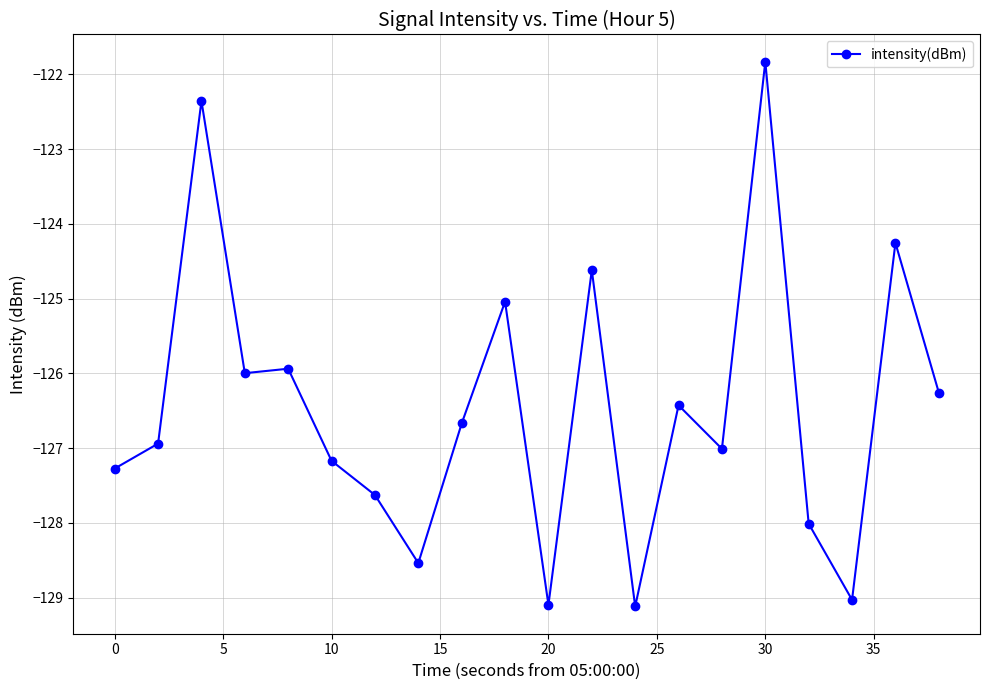

What is the greatest value displayed?

-121.8